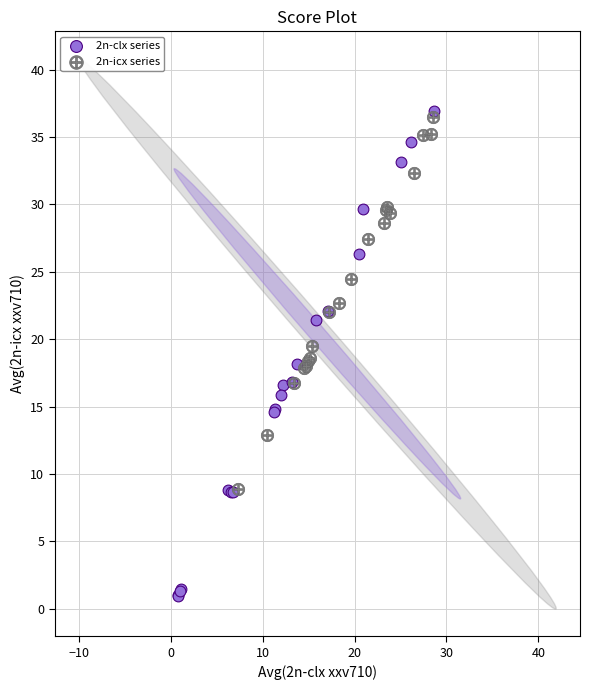

Which series contains the lowest Y value?

2n-clx series